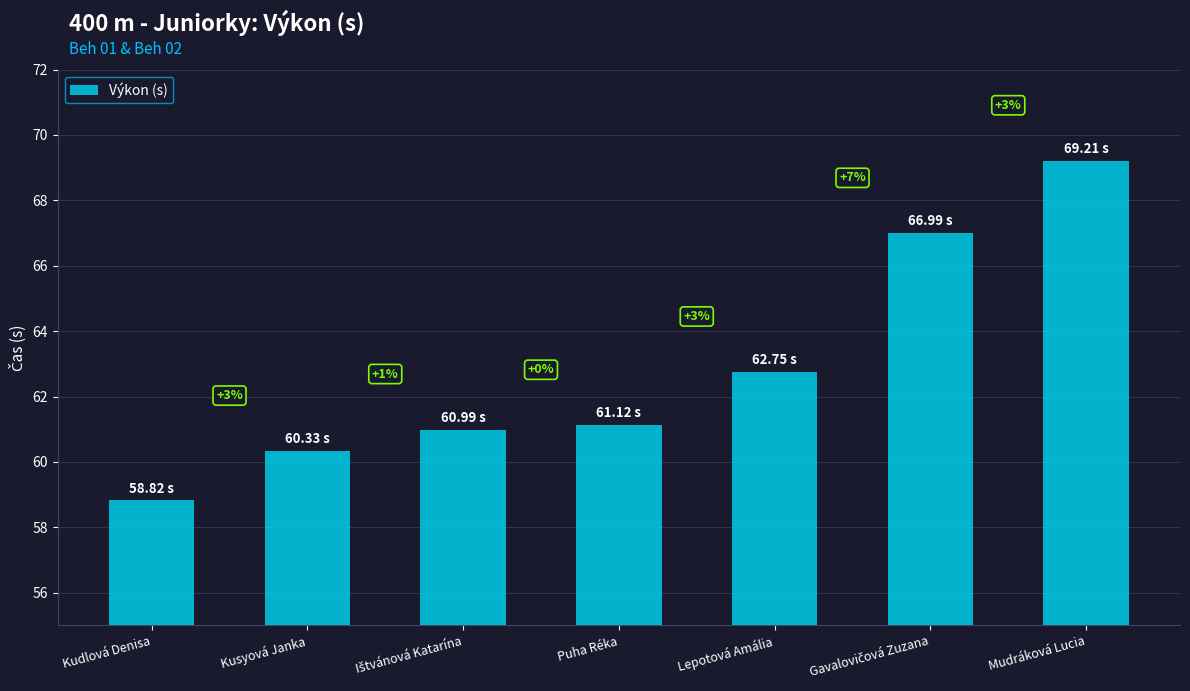

The chart shows a value of 69.2 at Mudráková Lucia. True or false?

True